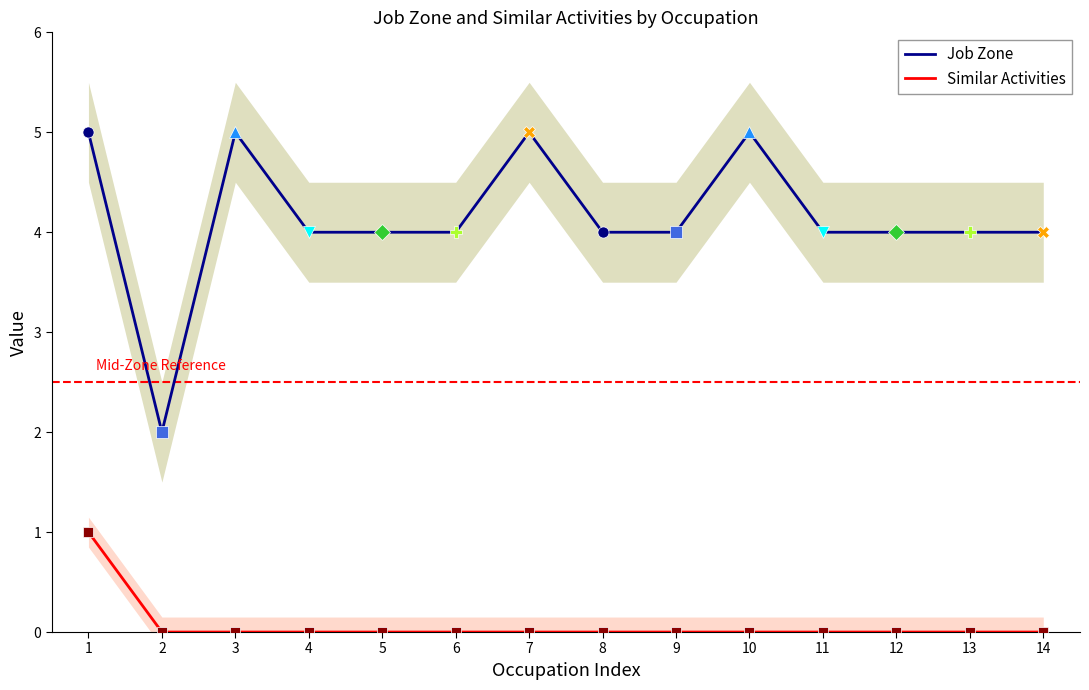

Is the value of Similar Activities at 14 greater than the value of Job Zone at 7?

No